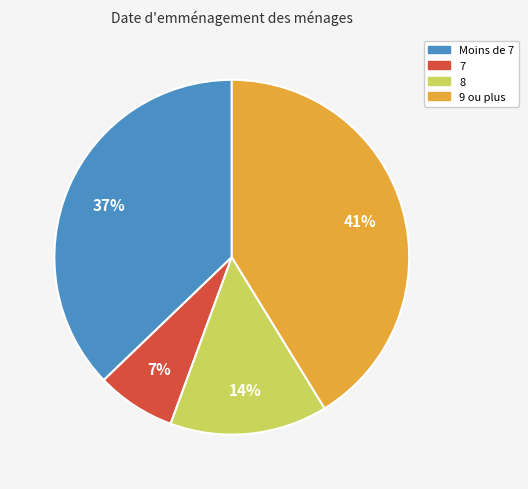

To the nearest percent, what is the difference between the largest and smallest slice percentages?

34%